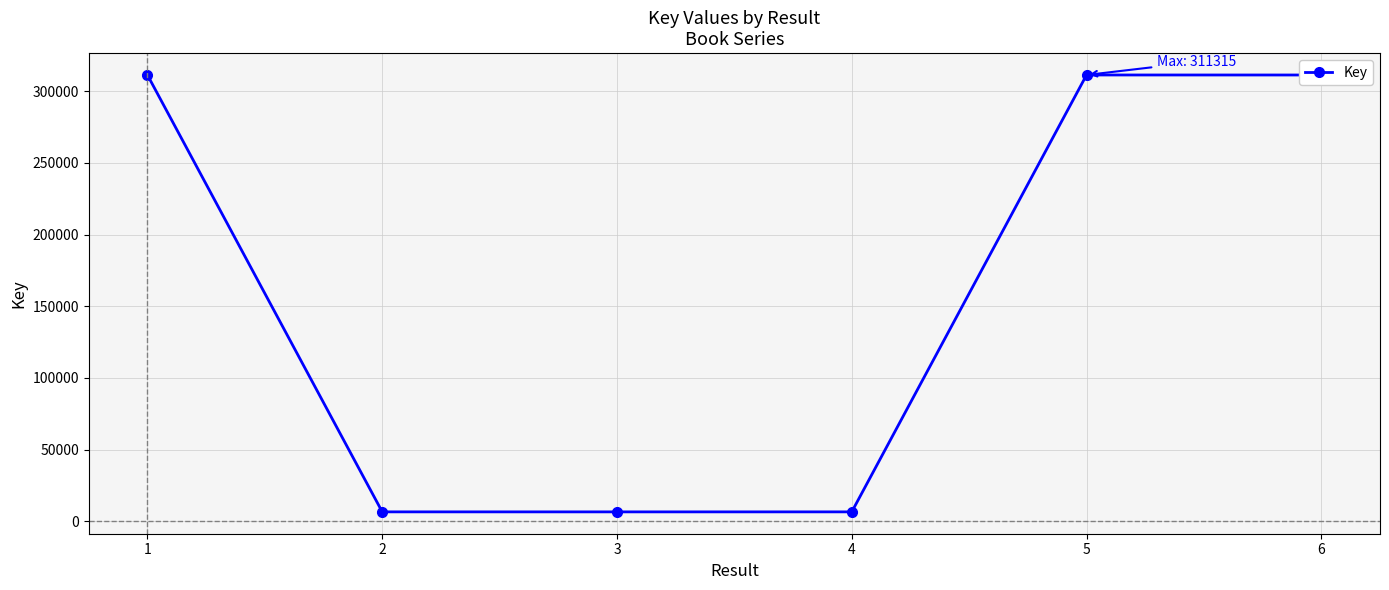

What is the smallest value displayed?

6559